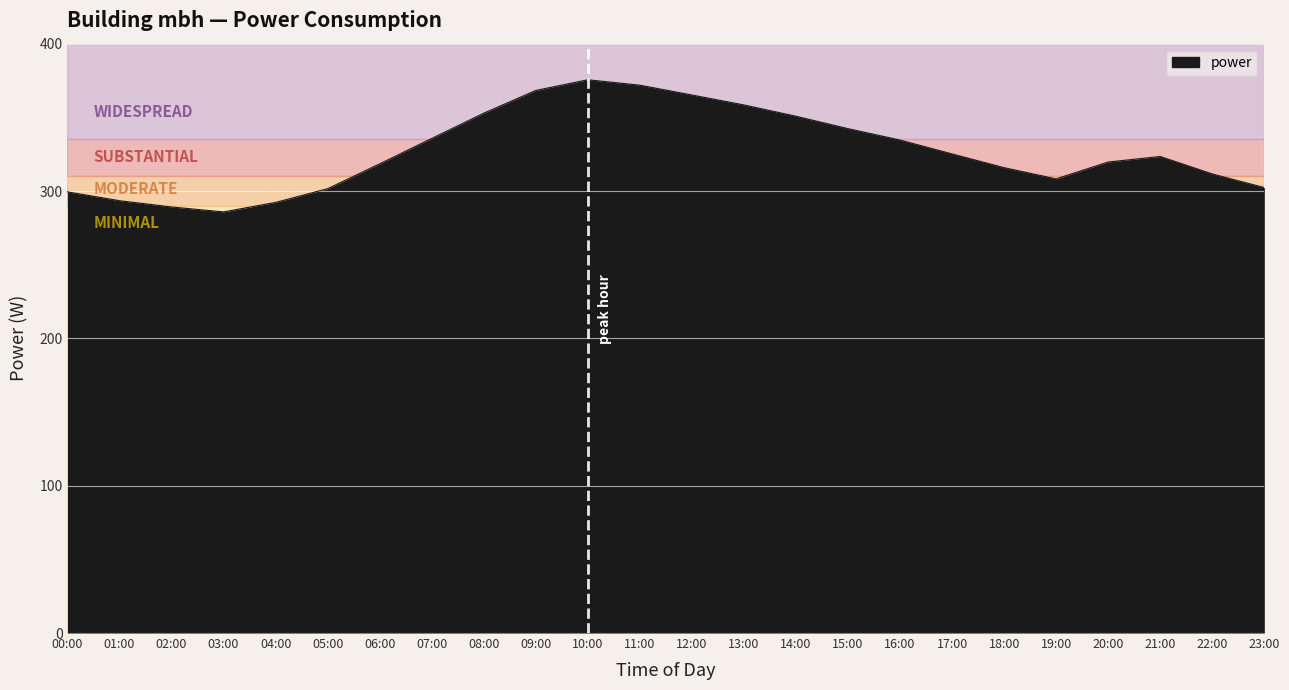

Approximately how many times larger is the value at 22:00 compared to 18:00?

1.0